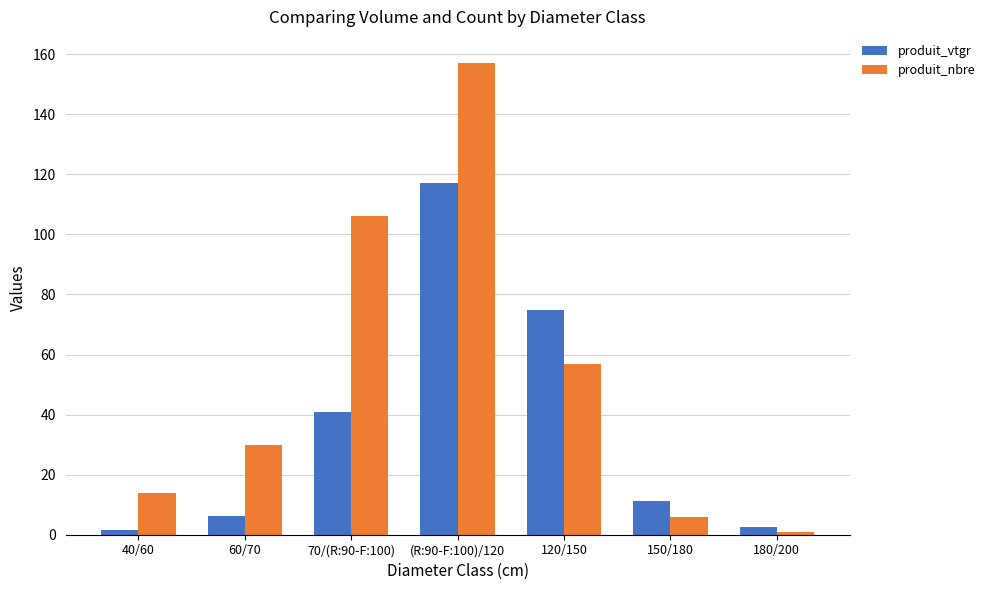

What is the label of the 4th bar from the right?

(R:90-F:100)/120